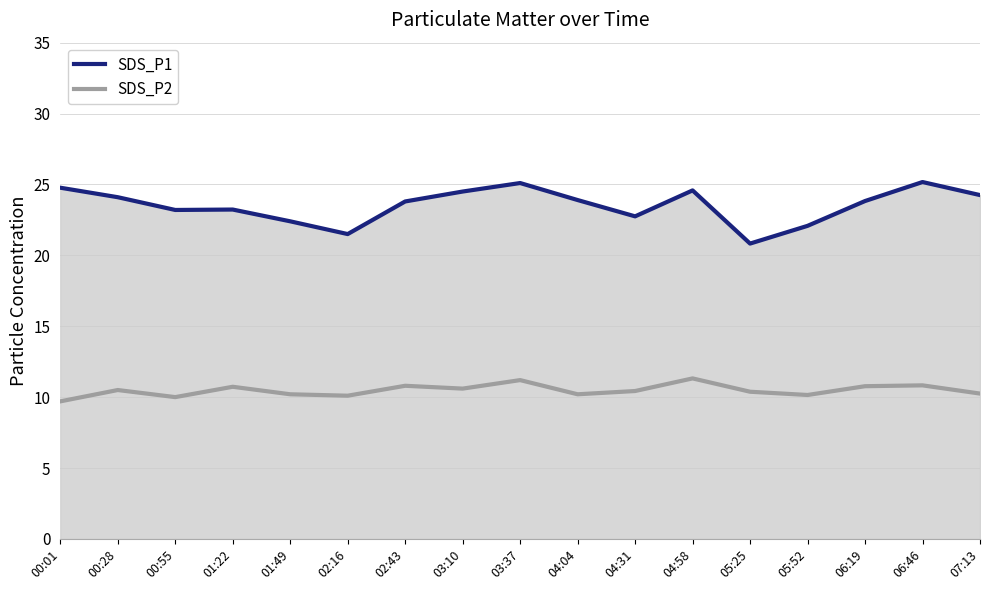

At which label does SDS_P2 reach its peak?

04:58